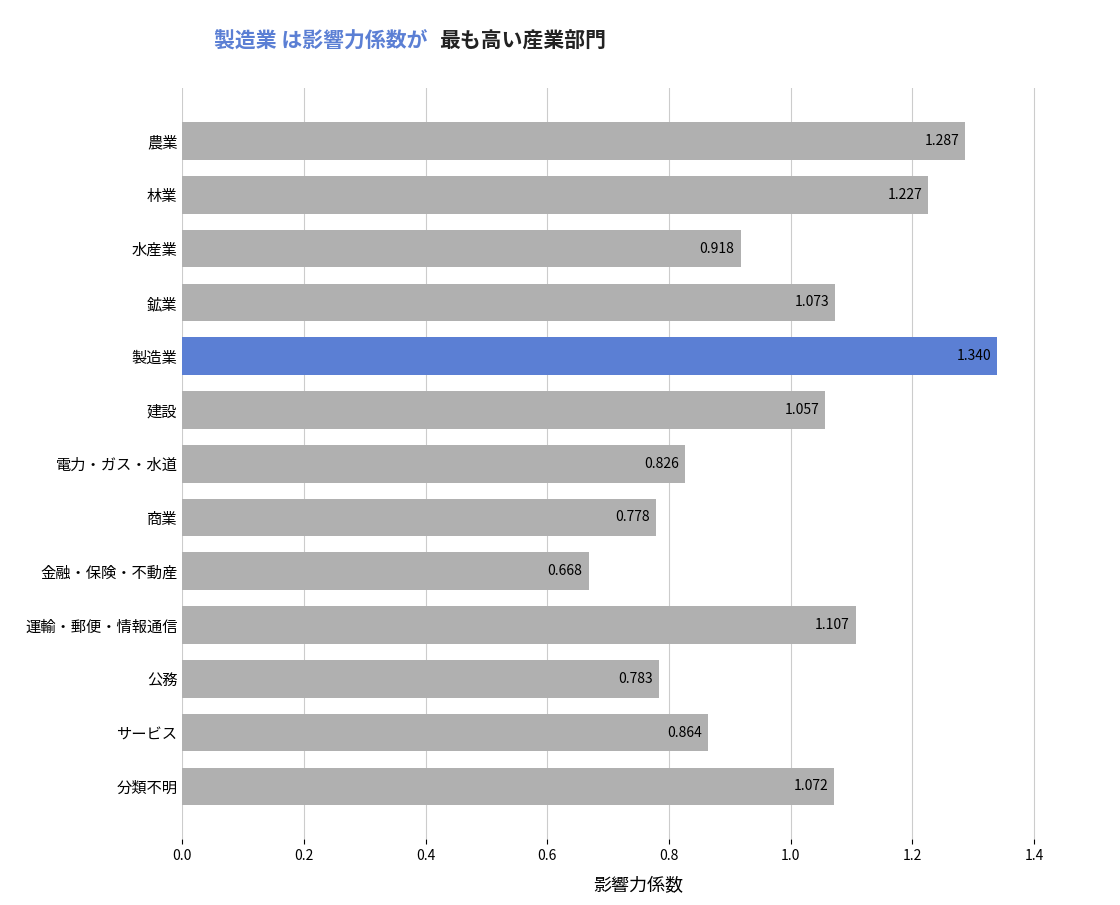

How many data points does each series have?

13